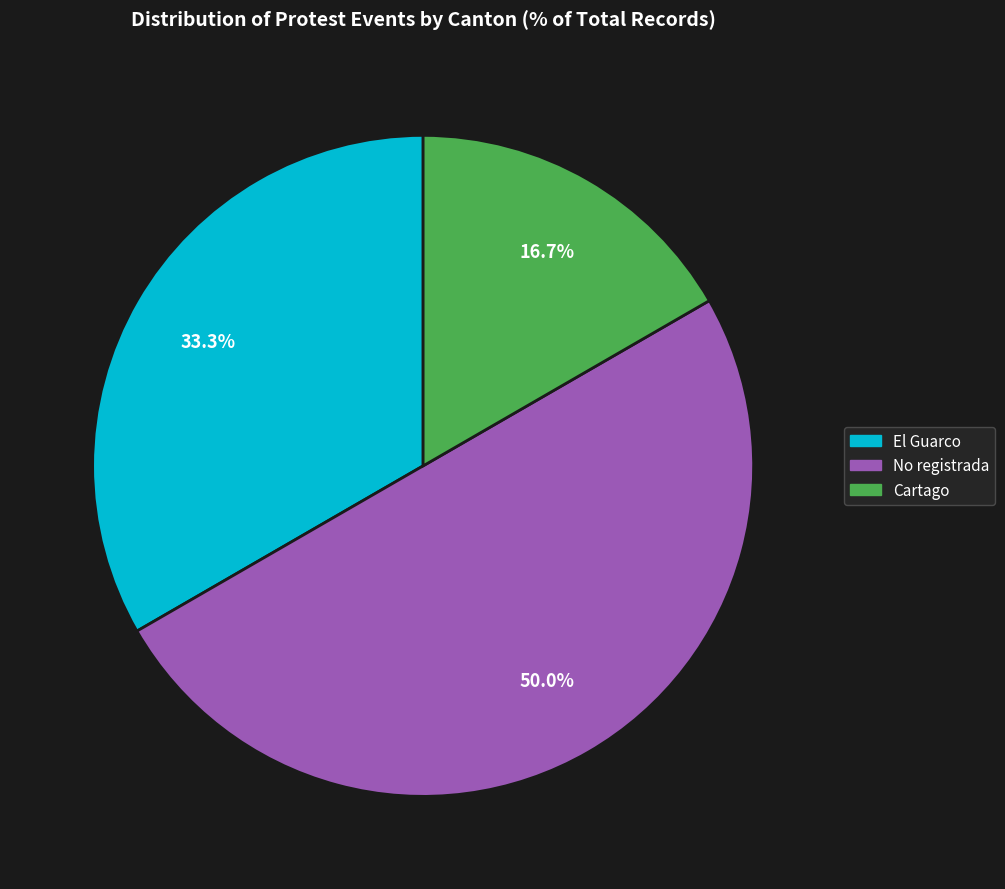

To the nearest percent, what is the difference between the largest and smallest slice percentages?

33%